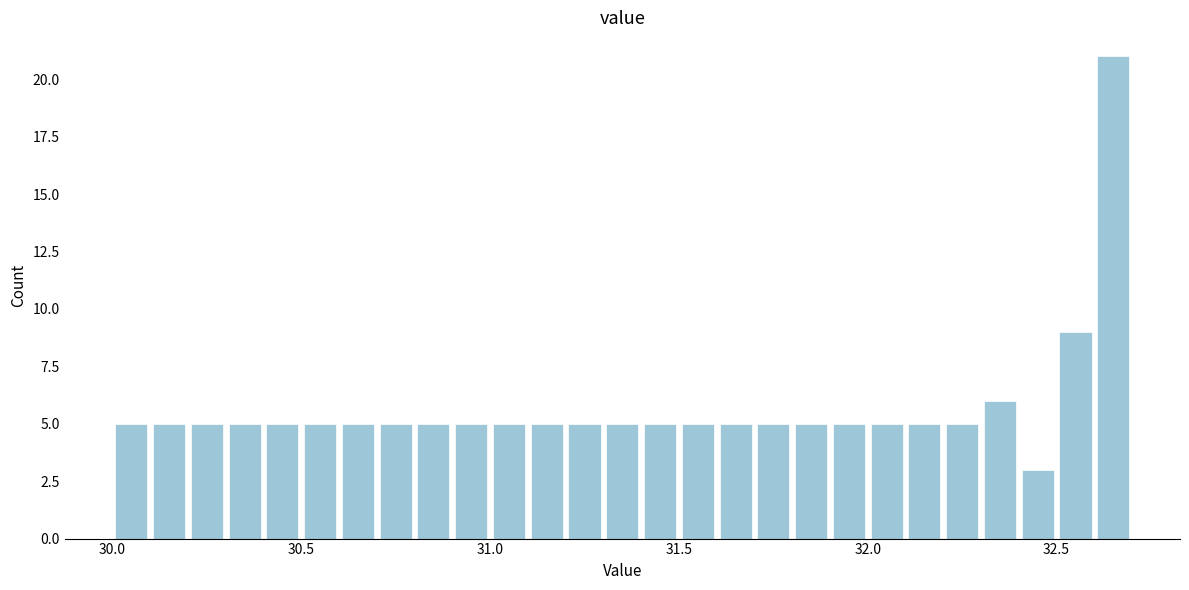

Around what value on the x-axis is the tallest bar? Give the approximate position of its centre, as read against the axis.

32.65